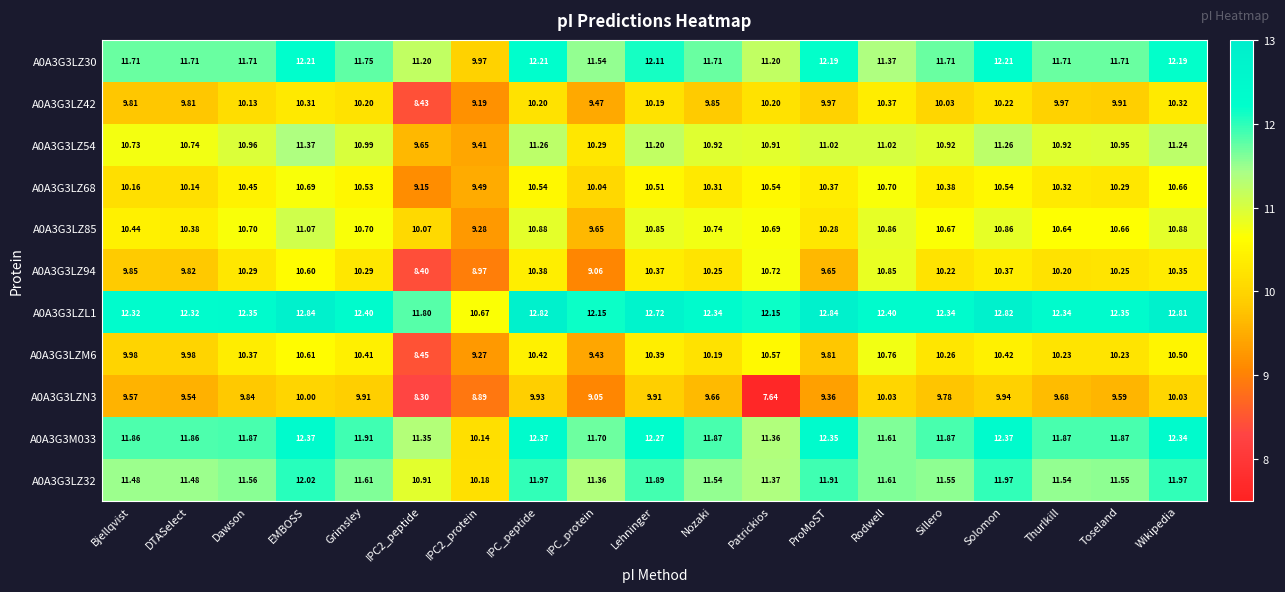

Count the number of data series in this chart.

11